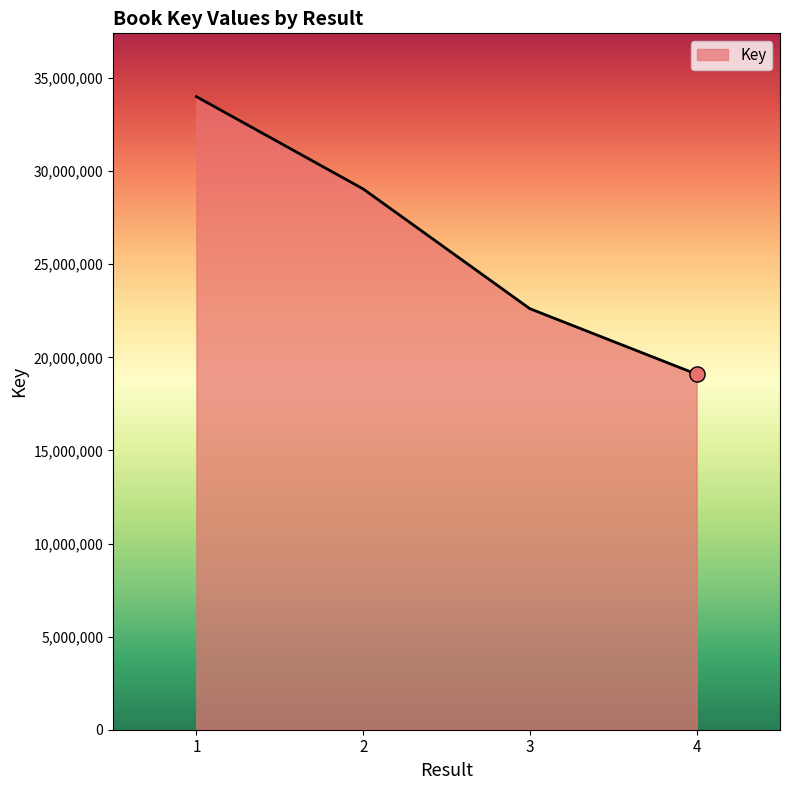

What is the change in value from 3 to 4?

-3517850